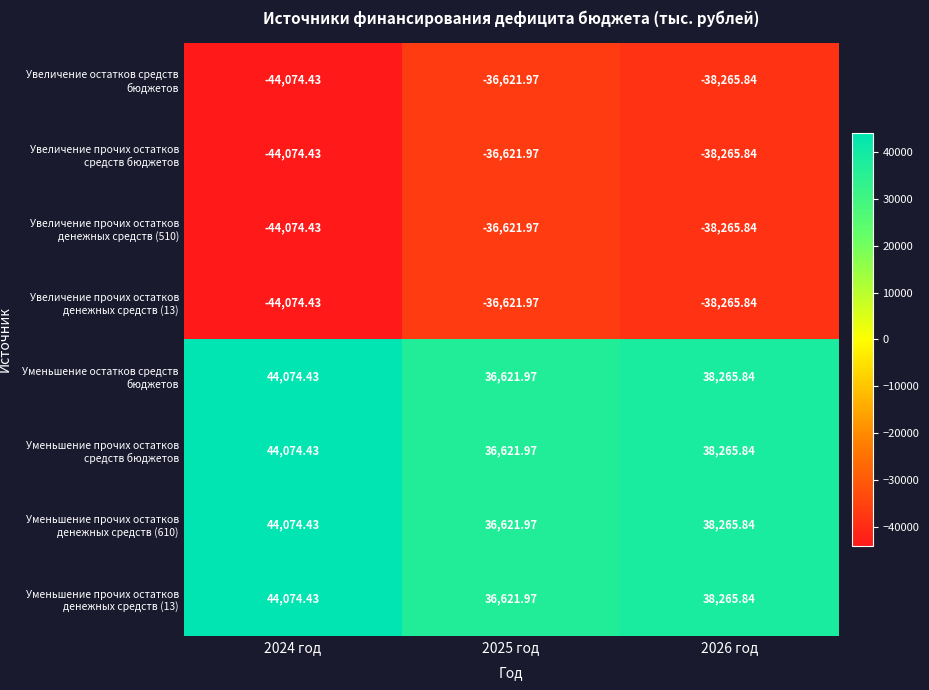

What is the spread (max minus min) of values at 2026 год?

76531.7